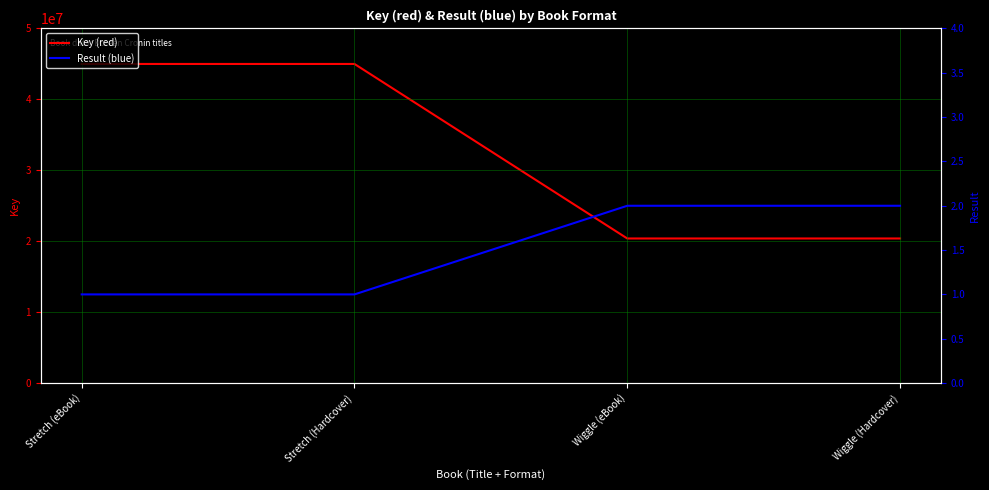

Reading left to right, list all the values displayed in this chart.

Key (red): Stretch (eBook)=44998546	Stretch (Hardcover)=44998546	Wiggle (eBook)=20387100	Wiggle (Hardcover)=20387100
Result (blue): Stretch (eBook)=1	Stretch (Hardcover)=1	Wiggle (eBook)=2	Wiggle (Hardcover)=2